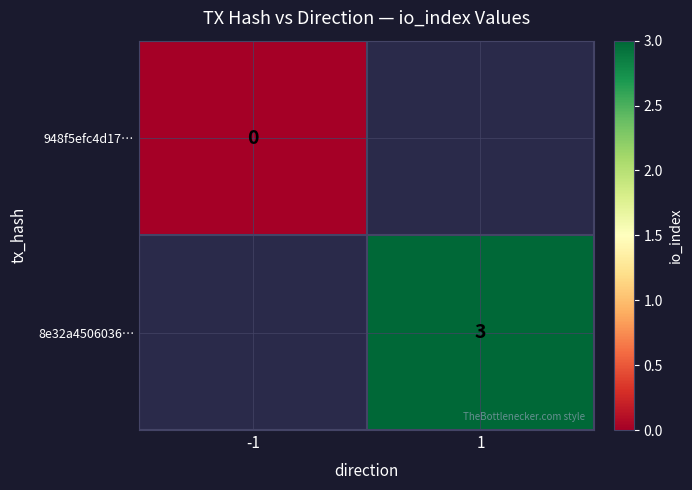

Is it true that 8e32a4506036… equals 3 at 1?

True